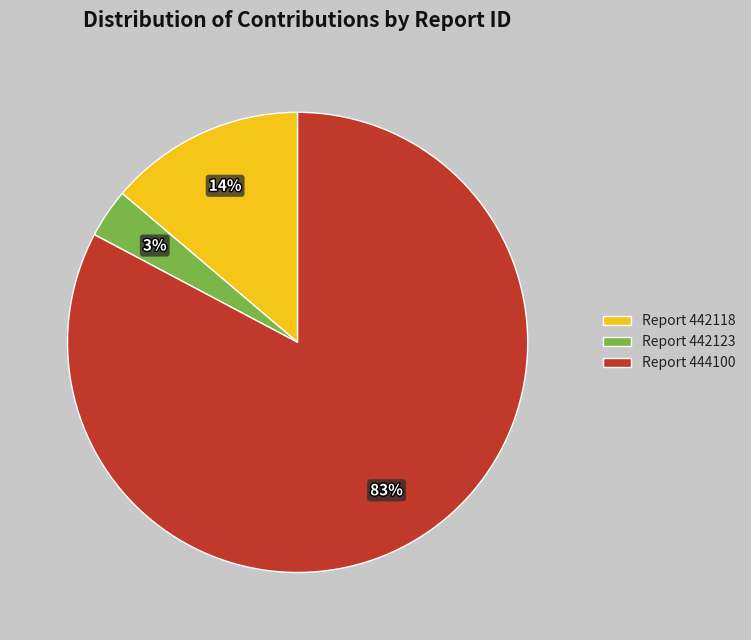

Which category has the smallest portion of the pie?

Report 442123